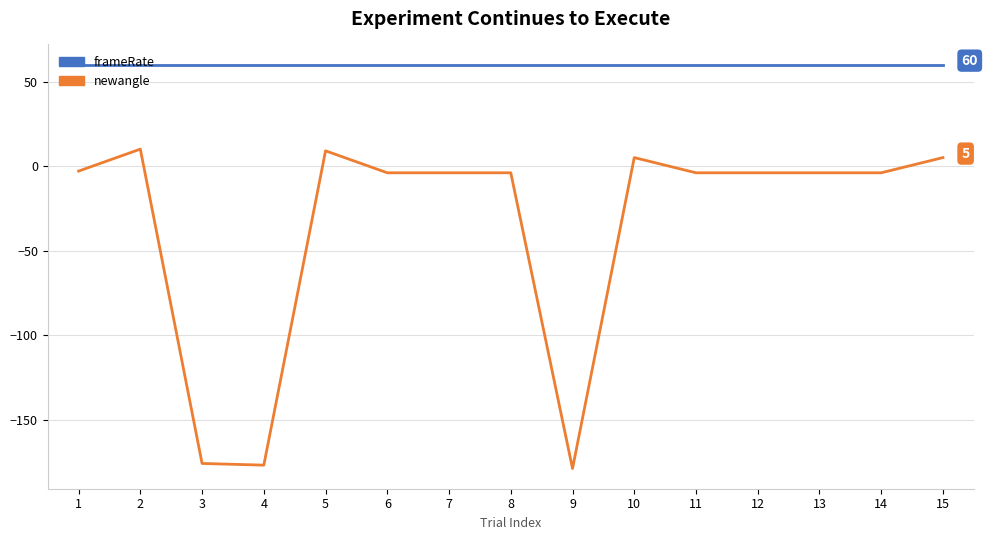

What is the average value of the frameRate series?

60